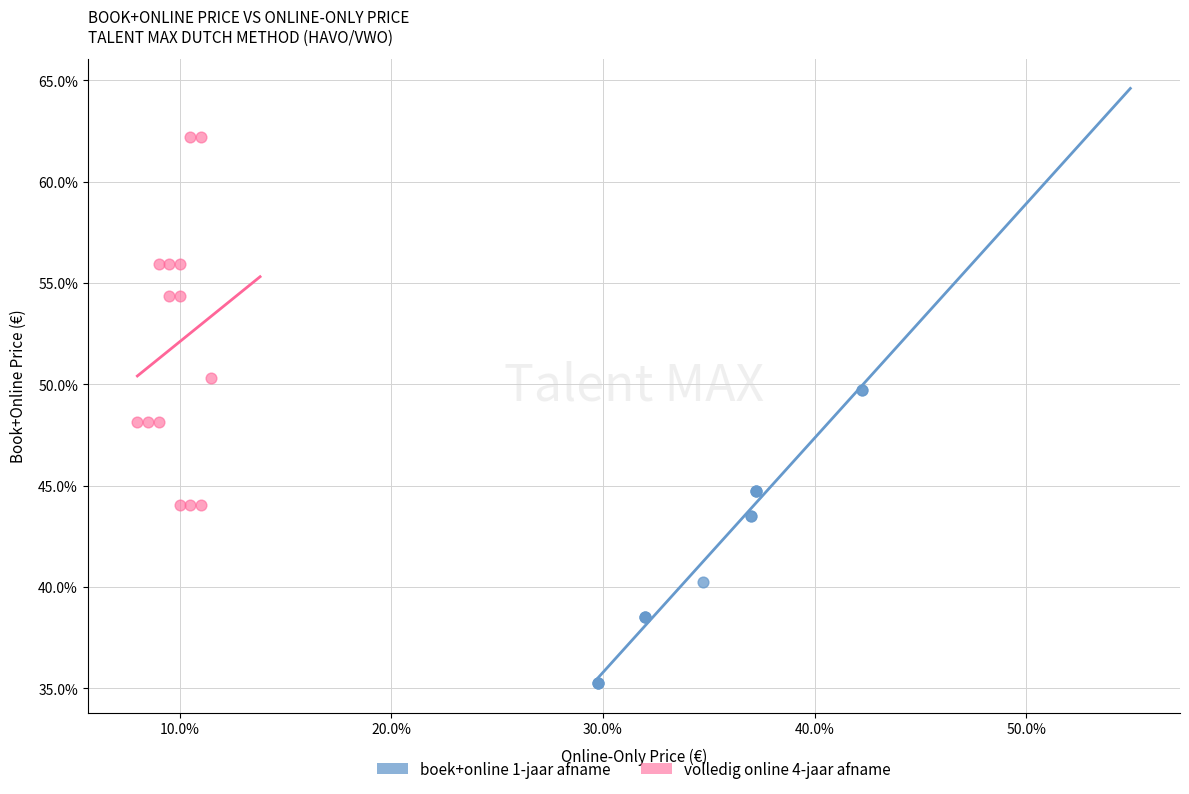

Which series has the largest Y range (max minus min)?

volledig online 4-jaar afname